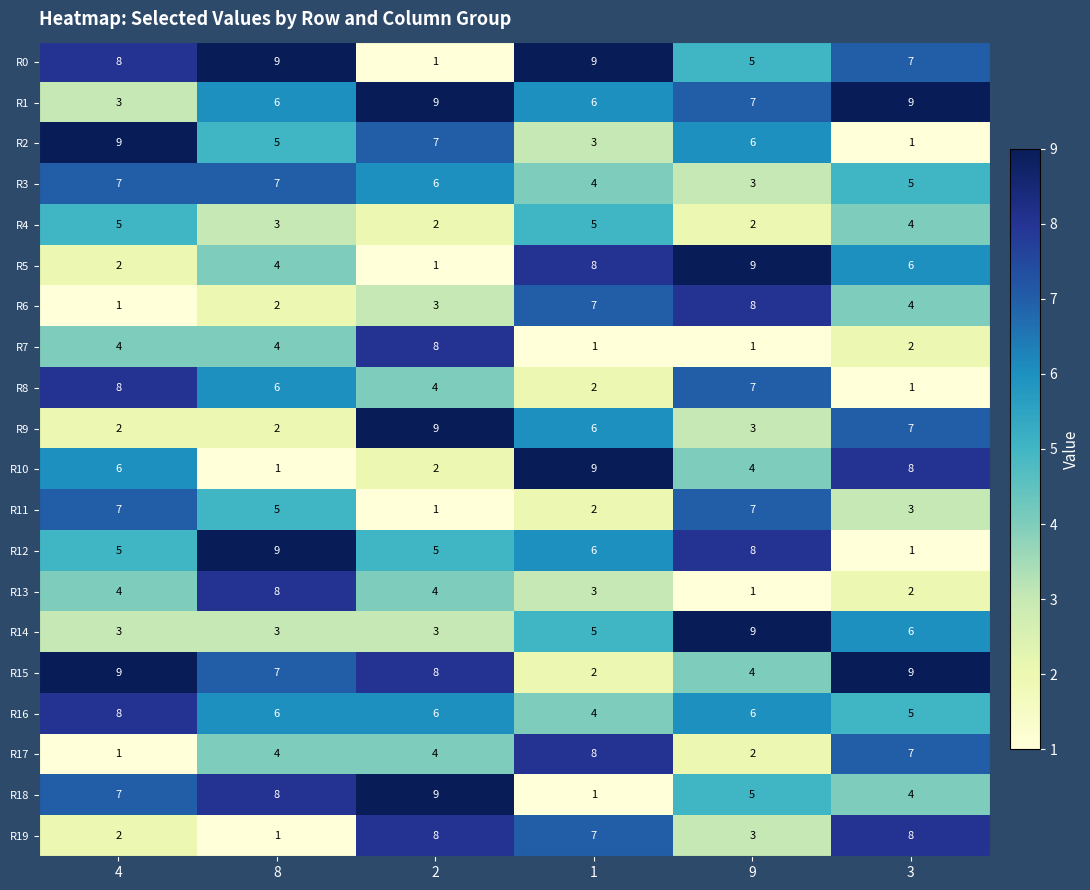

What is the difference between the second highest and second lowest values in the R1 series?

3